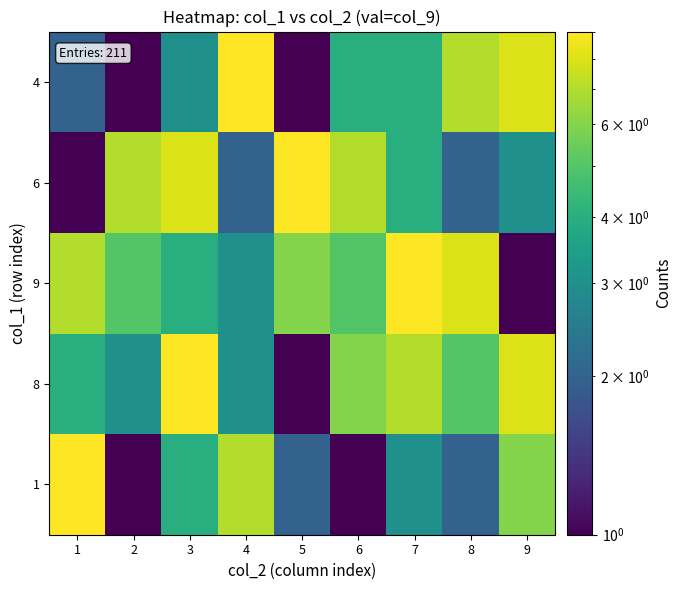

Reading left to right, extract all data points from this chart.

1: 1=9	2=1	3=4	4=7	5=2	6=1	7=3	8=2	9=6
8: 1=4	2=3	3=9	4=3	5=1	6=6	7=7	8=5	9=8
9: 1=7	2=5	3=4	4=3	5=6	6=5	7=9	8=8	9=1
6: 1=1	2=7	3=8	4=2	5=9	6=7	7=4	8=2	9=3
4: 1=2	2=1	3=3	4=9	5=1	6=4	7=4	8=7	9=8